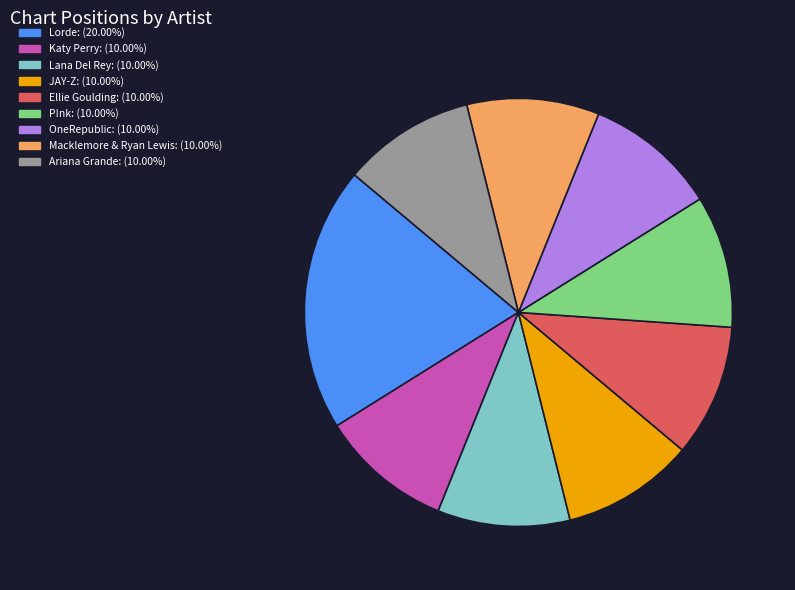

Is there any slice that represents more than half of the pie?

No